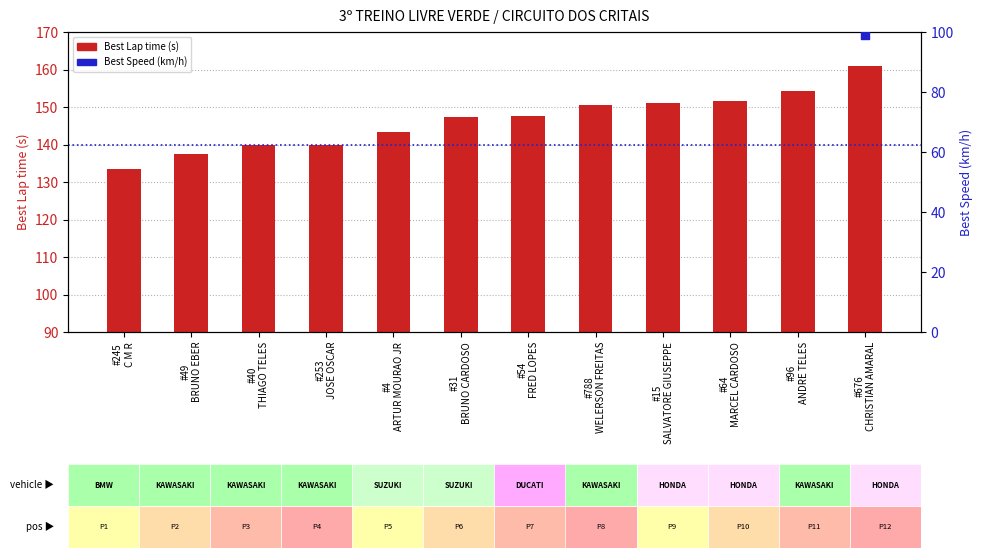

Which series has the largest total across all categories?

Best Lap time (s)